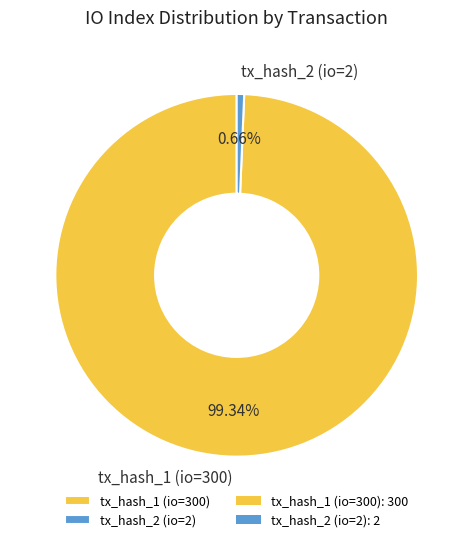

What percentage is the tx_hash_2 (io=2) slice, to the nearest percent?

1%